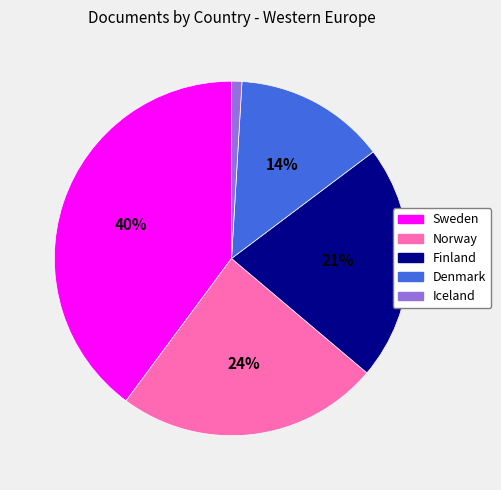

To the nearest percent, what is the combined percentage of Sweden and Iceland?

41%